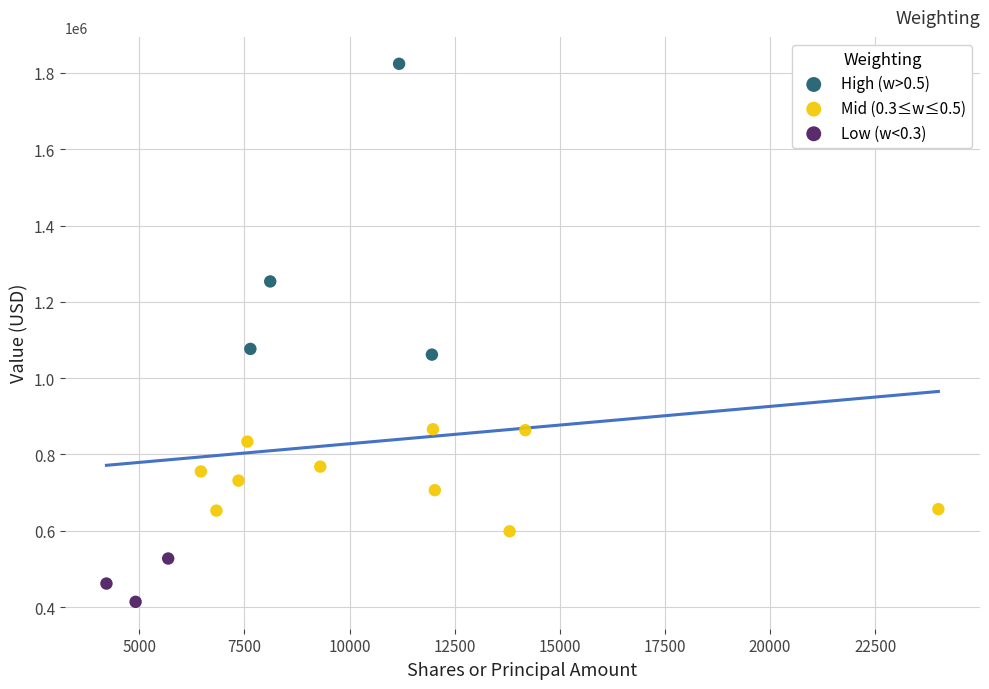

Which series reaches the maximum Y coordinate?

High (w>0.5)